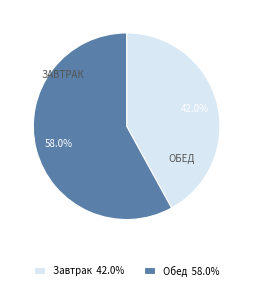

To the nearest percent, what is the combined percentage of Обед and Завтрак?

100%